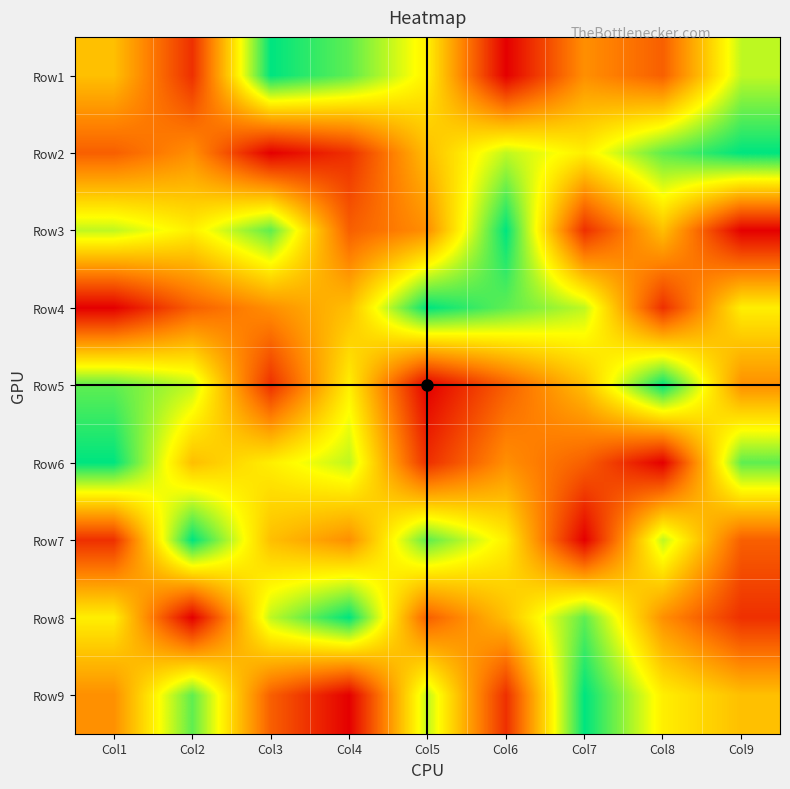

At which category is the sum across all series the highest?

Col1